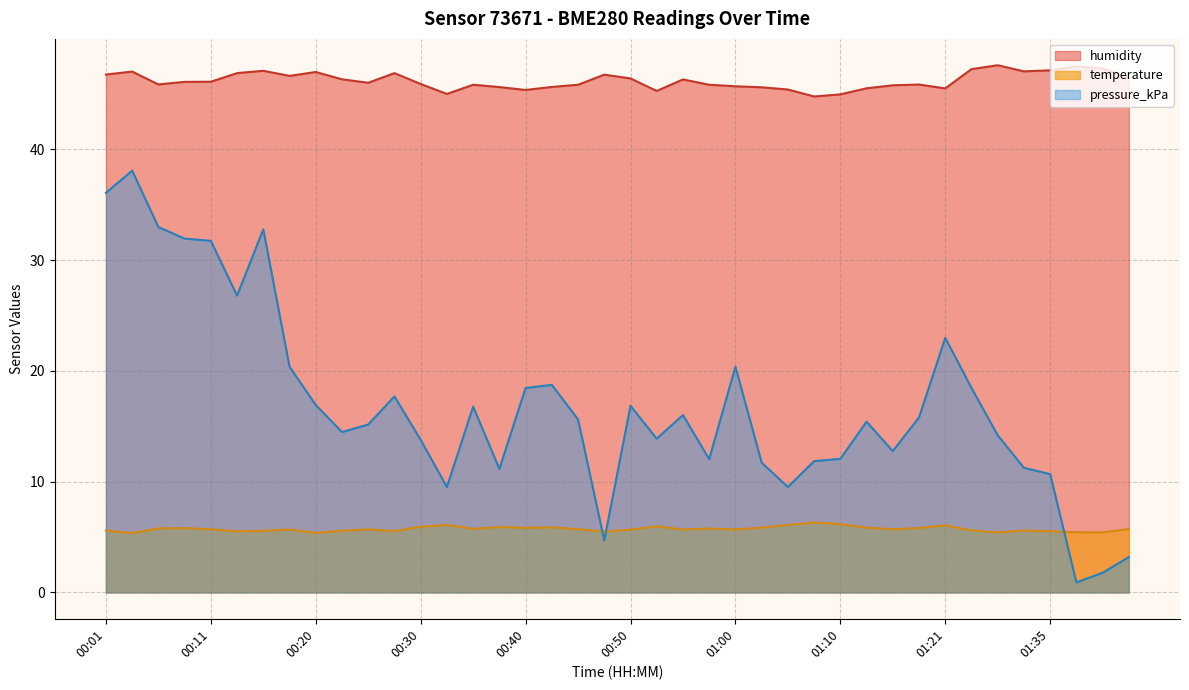

Where is the first local minimum for humidity?

00:06